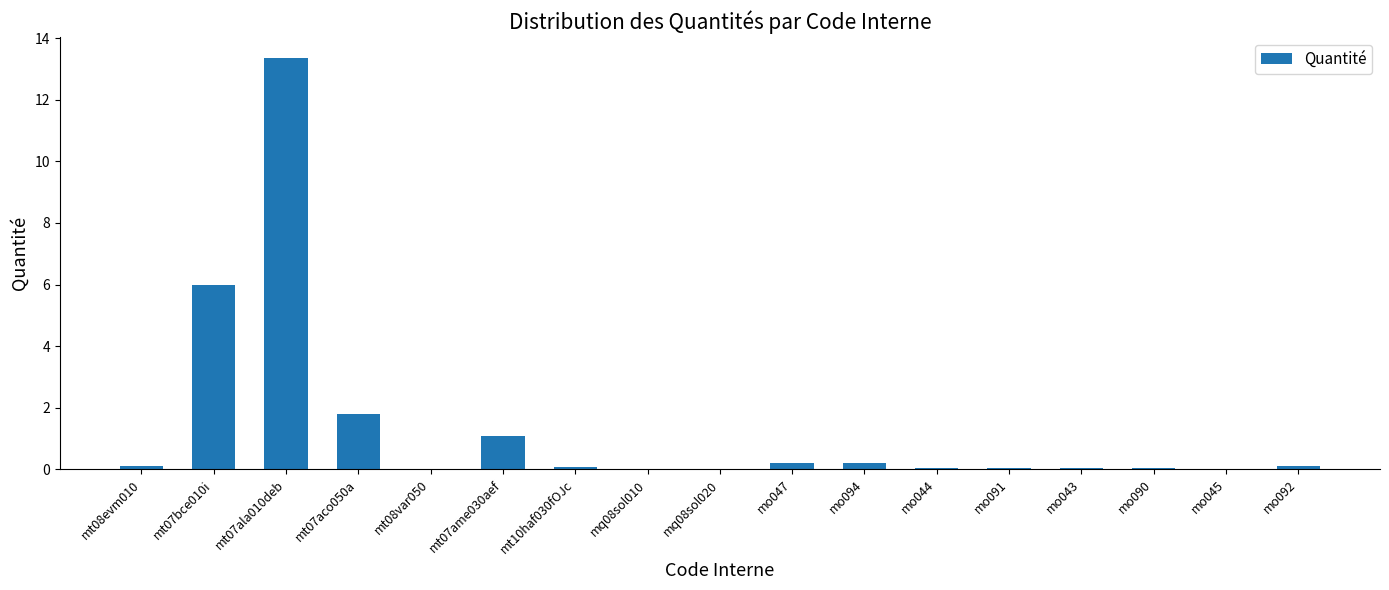

Which category has the highest value across all series?

mt07ala010deb